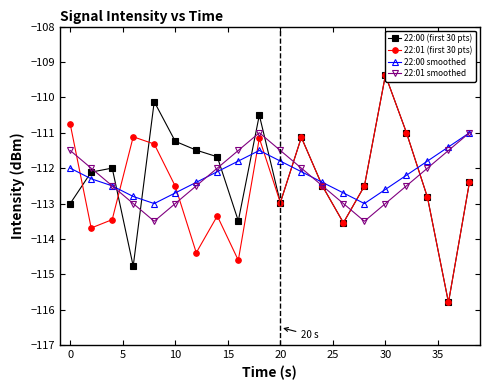

How many interior local valleys does the 22:00 smoothed series have?

2